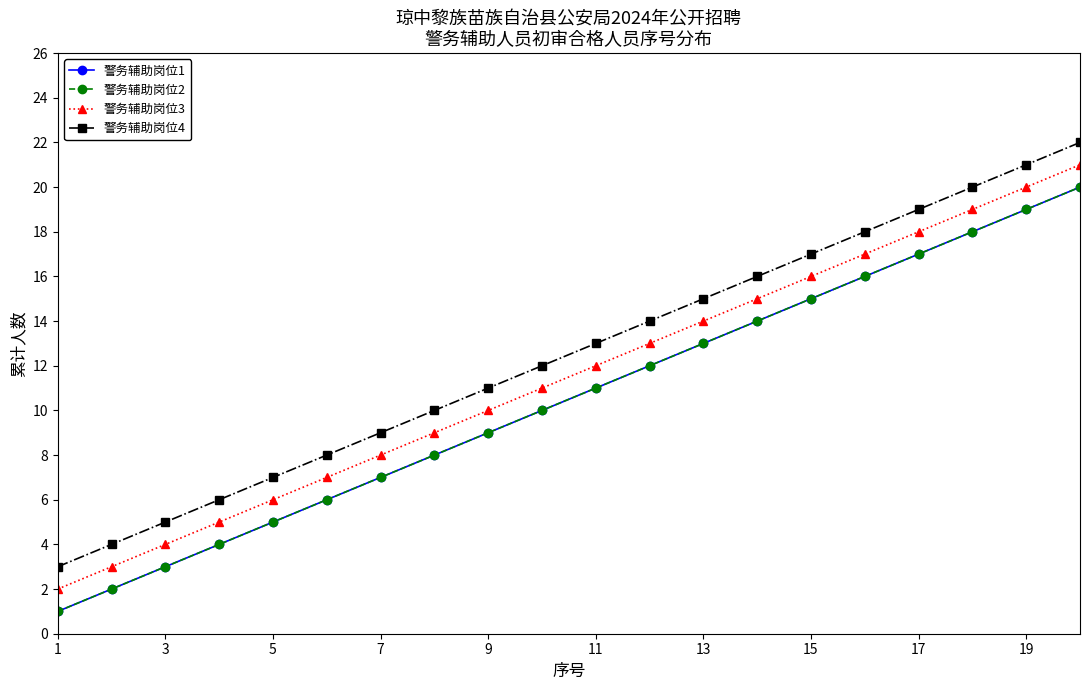

True or false: 警务辅助岗位1 has more than 1 interior local peaks.

False